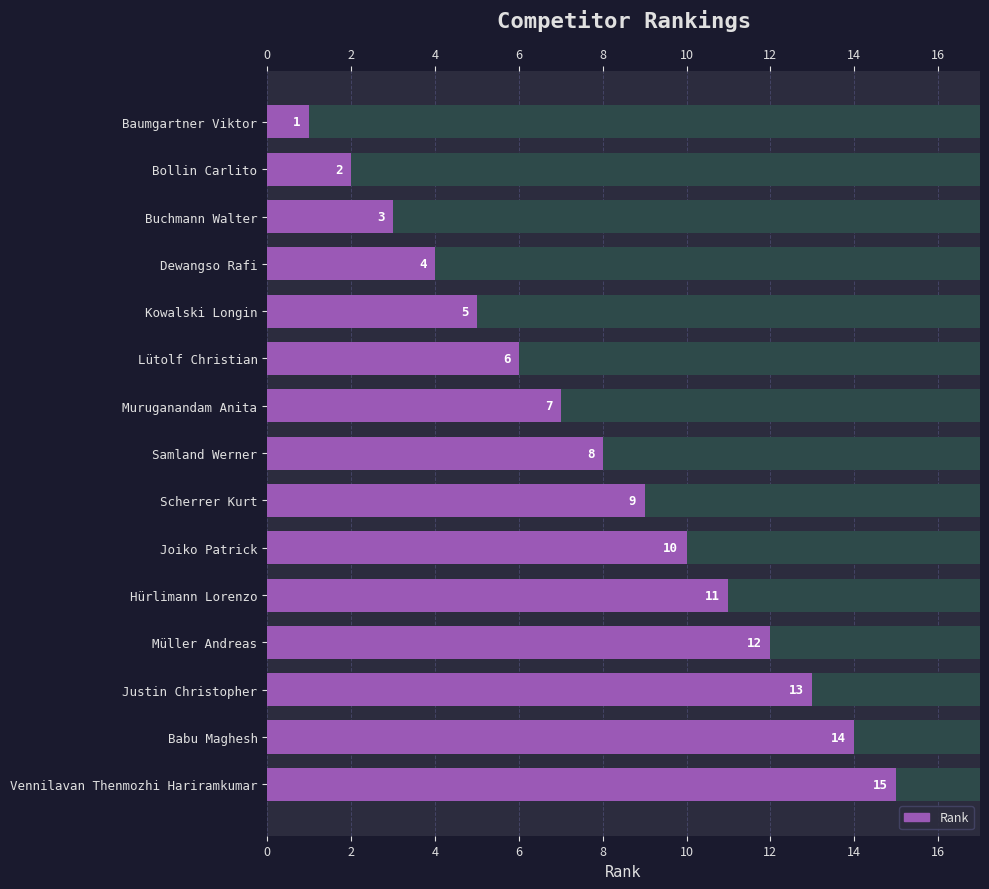

Does the chart contain stacked bars?

No